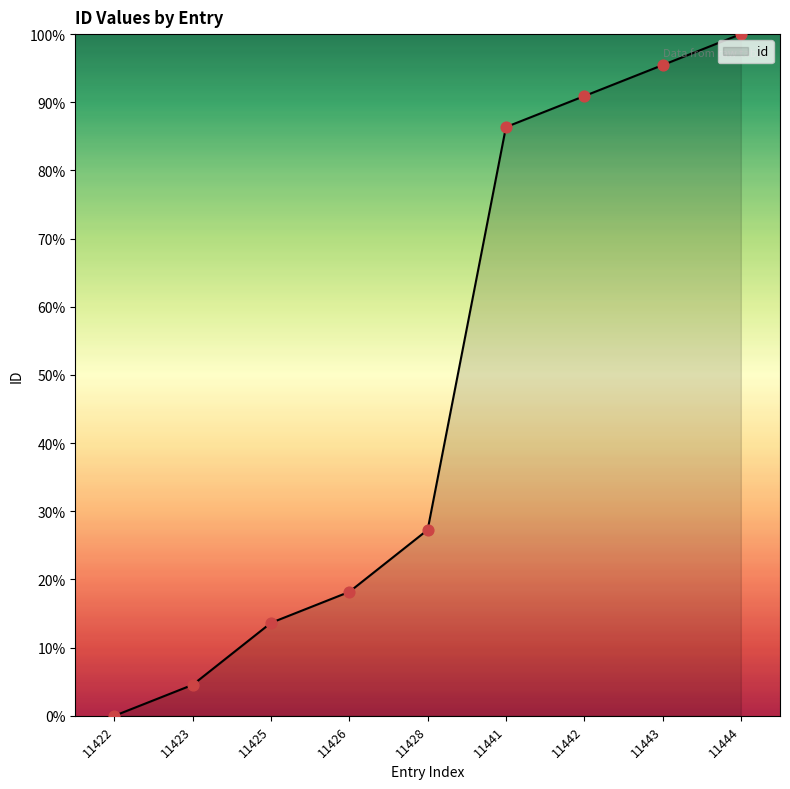

What is the change in value from 11428 to 11441?

+59.1